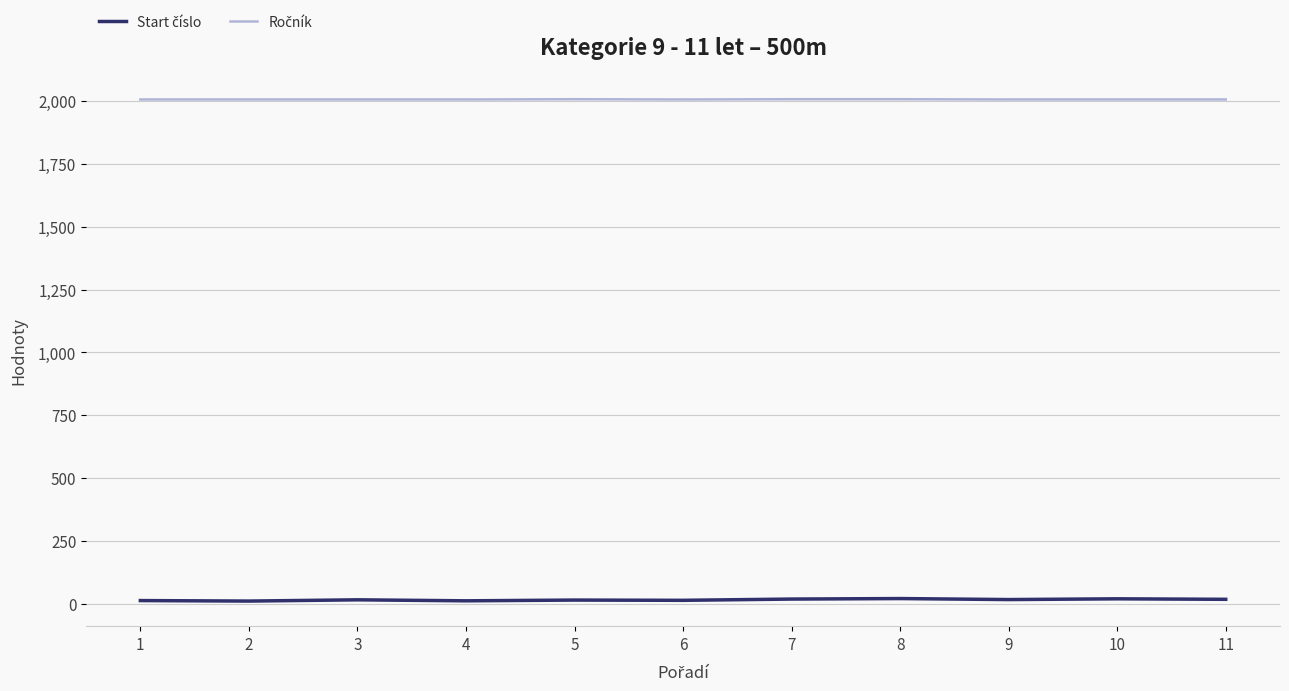

Which series has the largest total across all categories?

Ročník